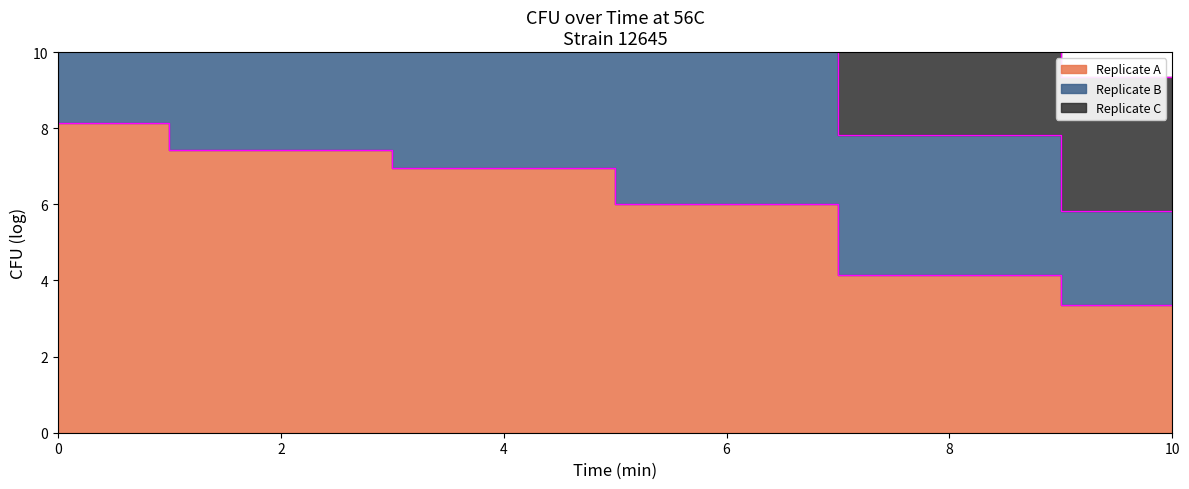

Which has a higher value, 2 or 8?

2